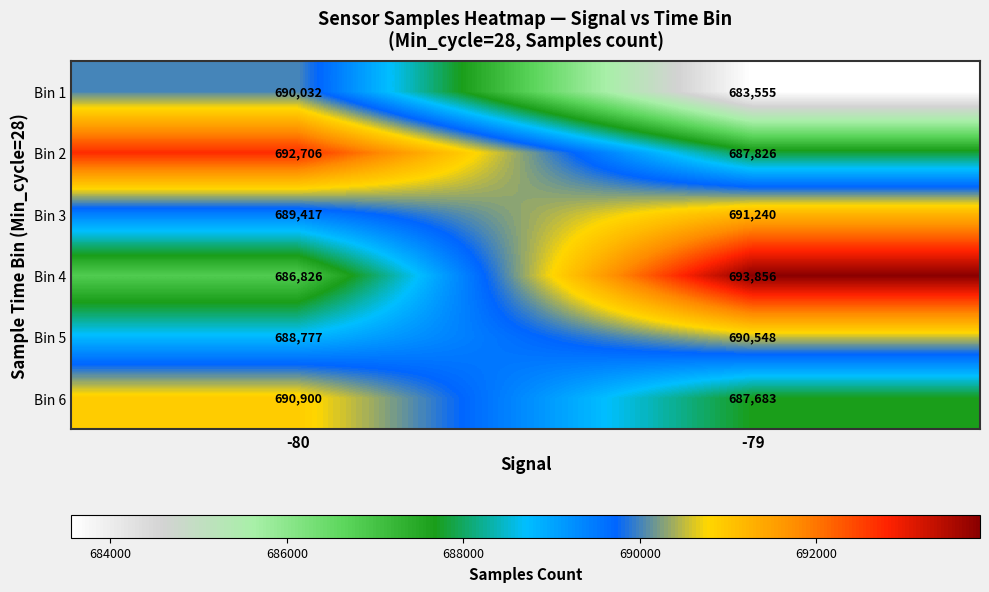

Read the Bin 2 value at -79, to the nearest 10.

687830